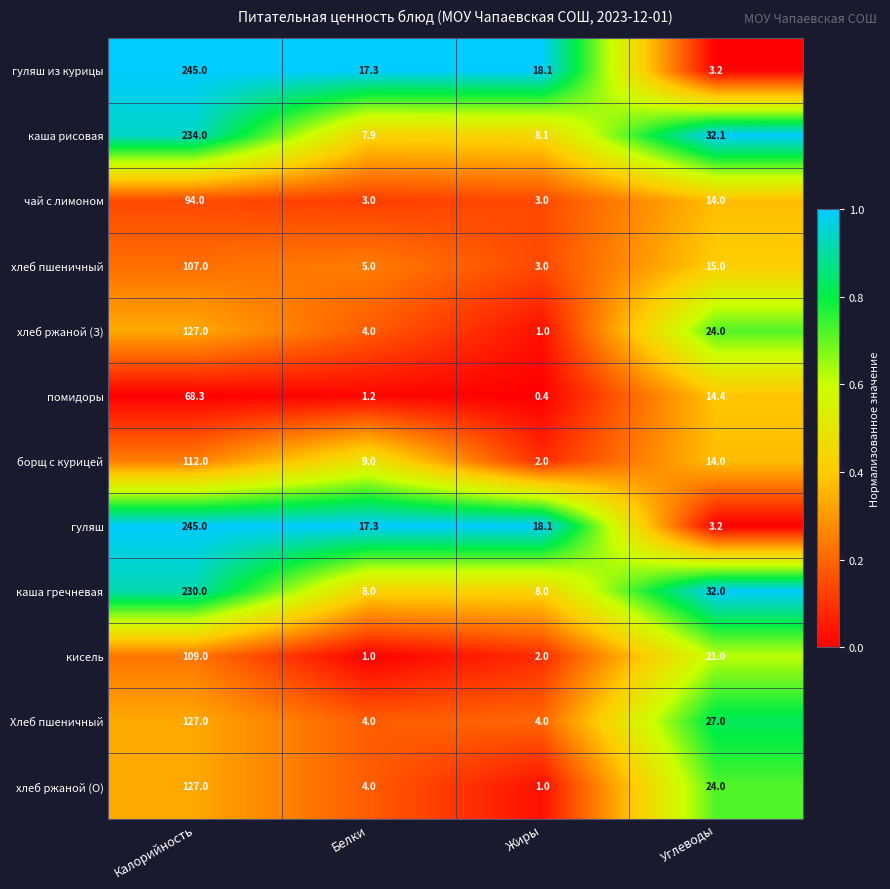

The value of хлеб ржаной (З) at Калорийность is 207.5. True or false?

False